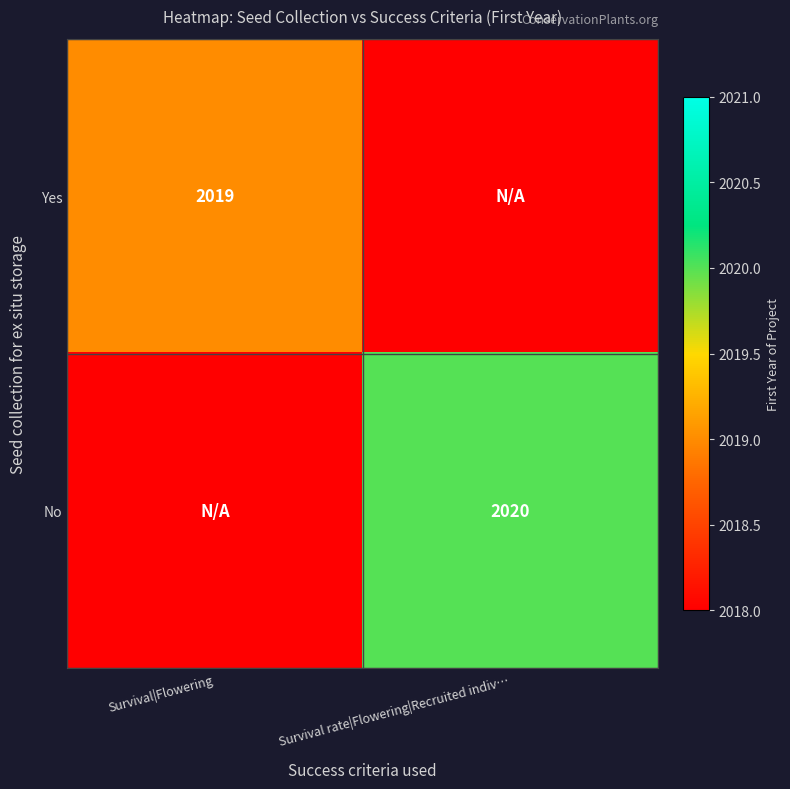

True or false: Yes has a value of 2019 at Survival|Flowering.

True